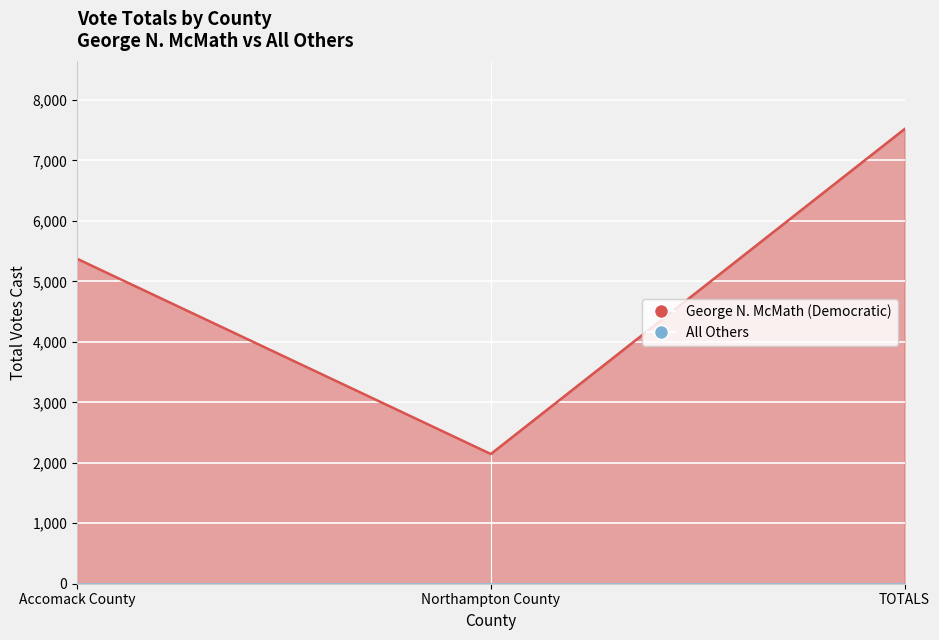

At which label is the value closest to 4831?

Accomack County